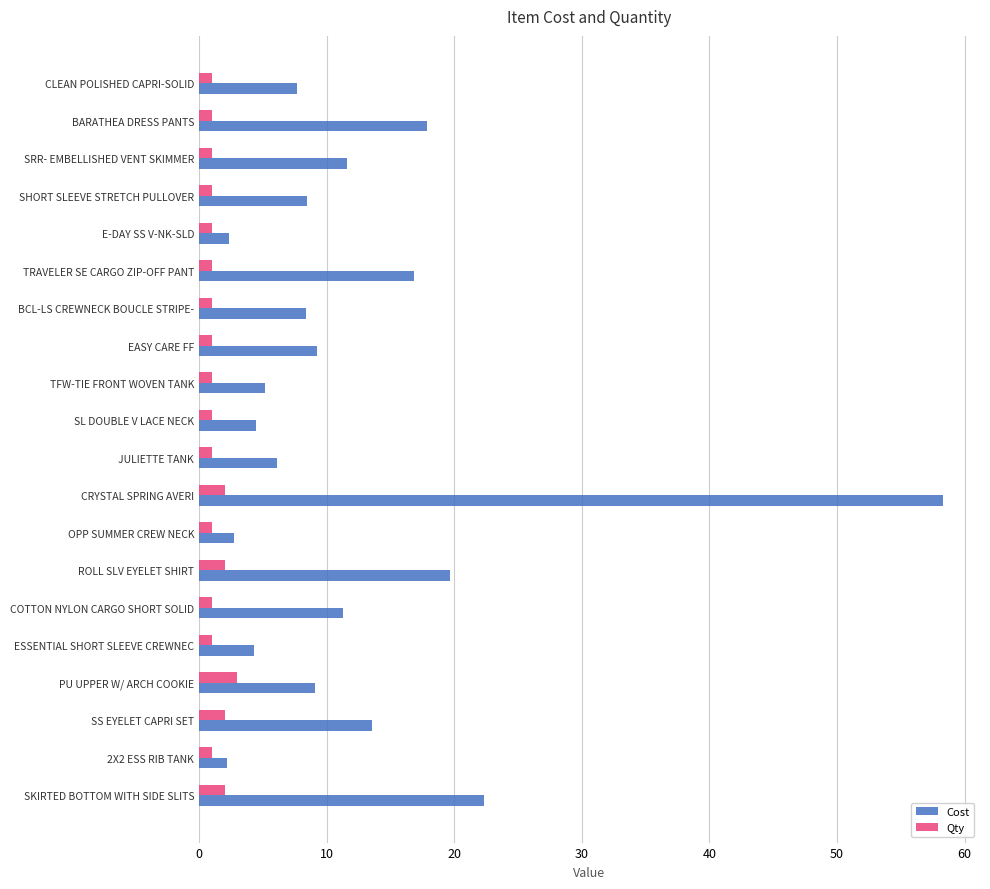

Which series has the widest spread of values?

Cost